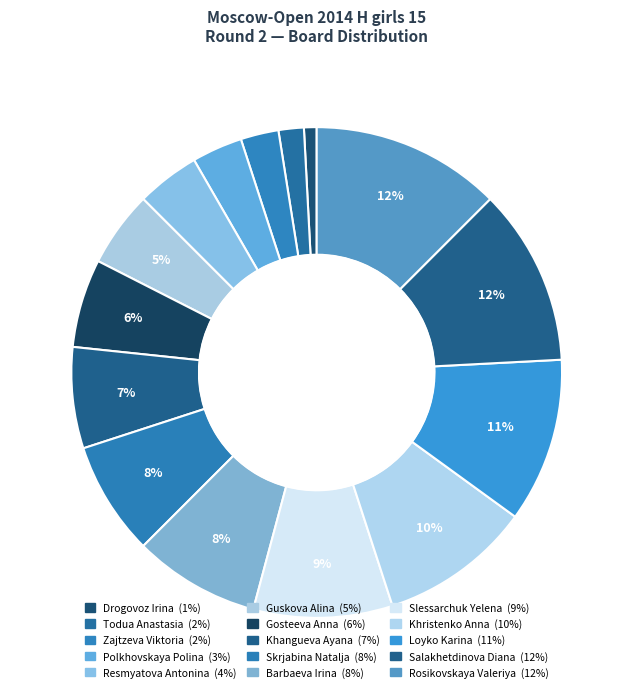

Count the number of slices in the pie.

15